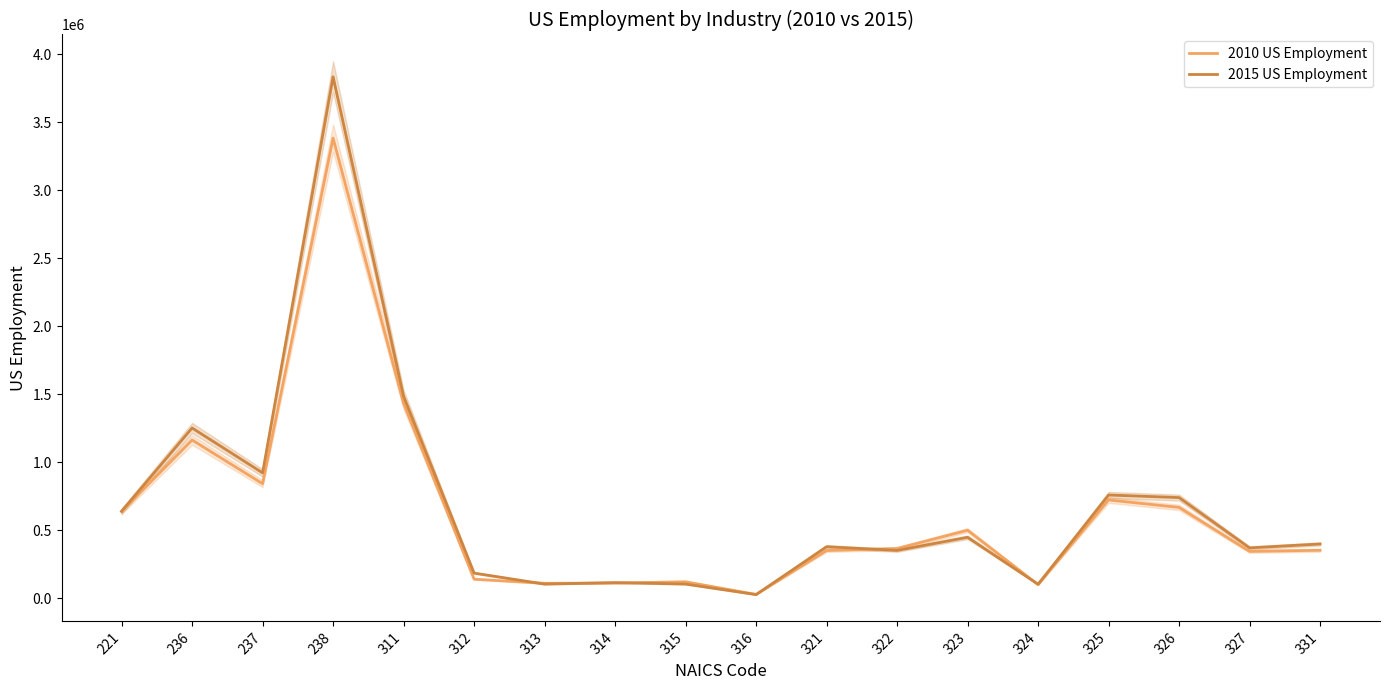

The 2010 US Employment series shows 343954 at 327. True or false?

True